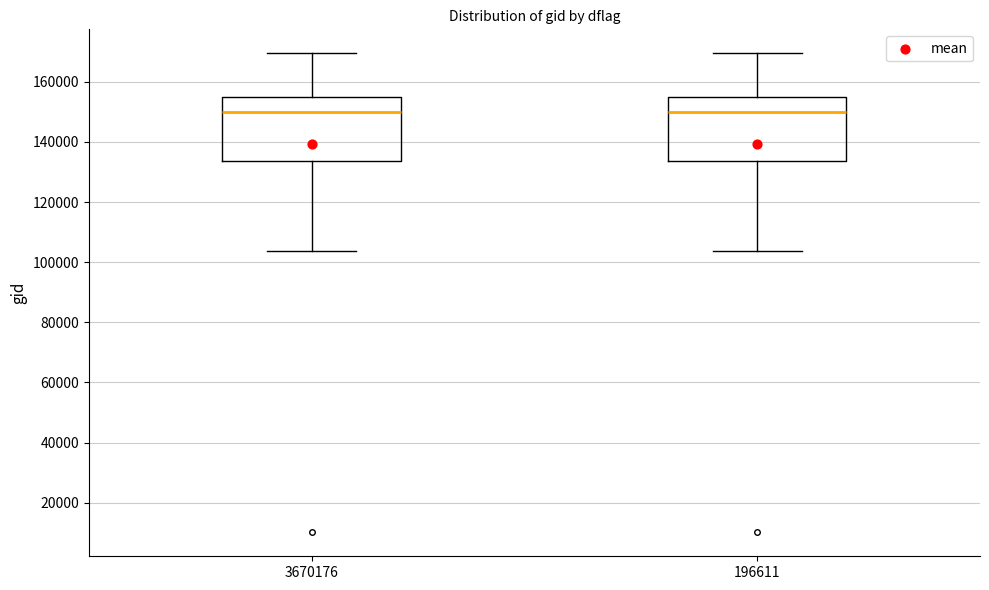

Where does the upper whisker of the box at x = 196611 end on the y-axis? The values are not printed on the chart, so give them approximately, as read against the axis.

170000